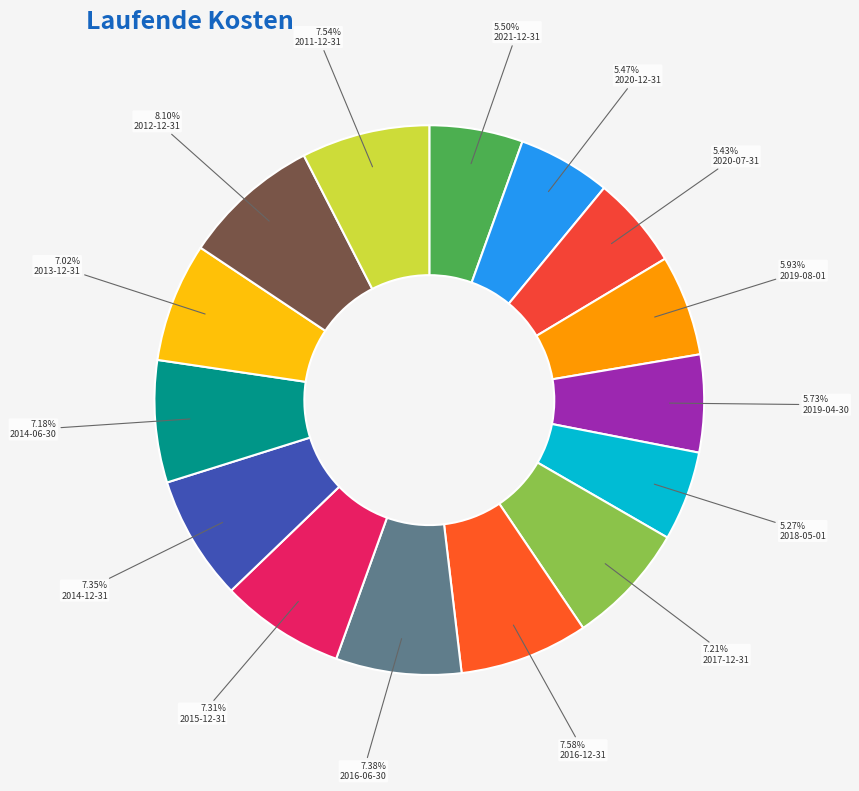

True or false: 2015-12-31 accounts for 1% of the total.

False